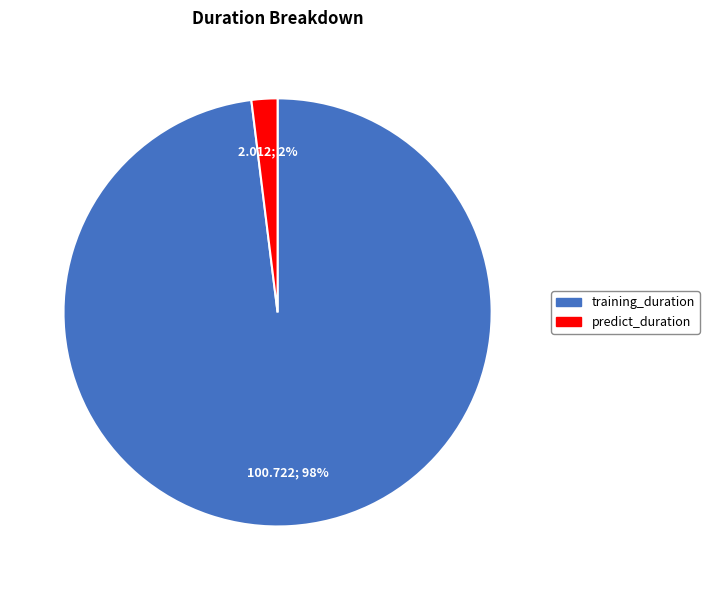

Do predict_duration and training_duration together represent more than half of the pie?

Yes